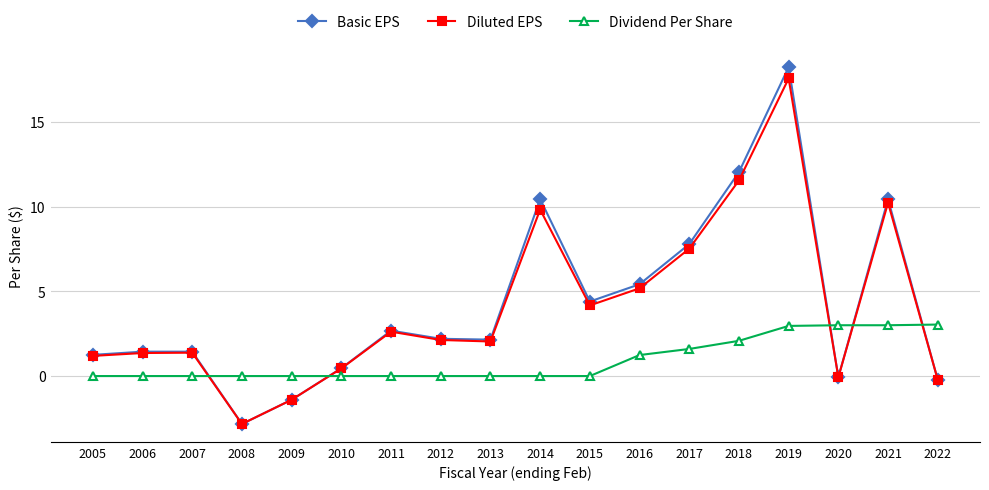

At which category does the chart reach its minimum across all series?

2008